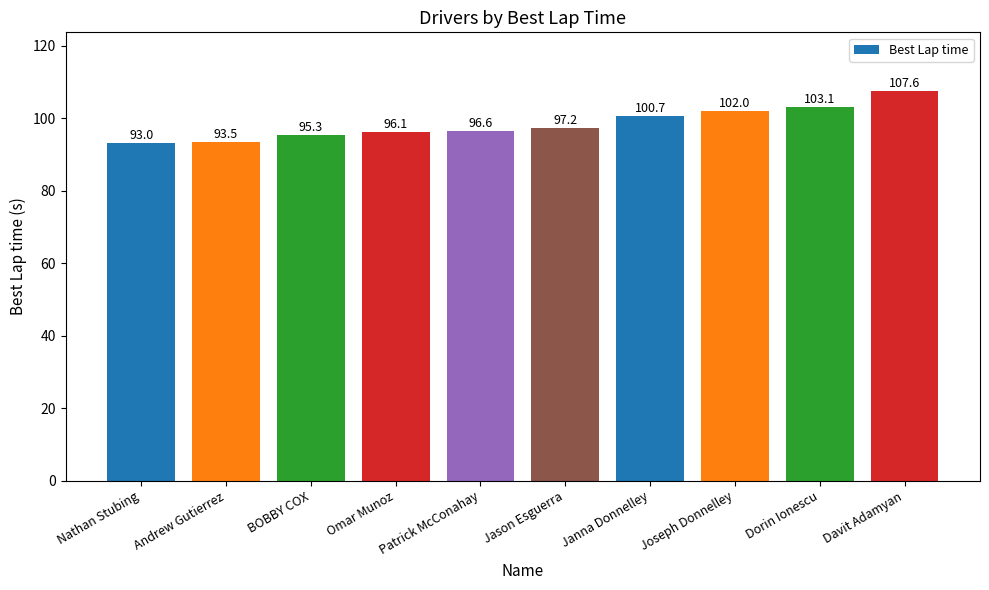

True or false: the data shows 133.3 at BOBBY COX.

False